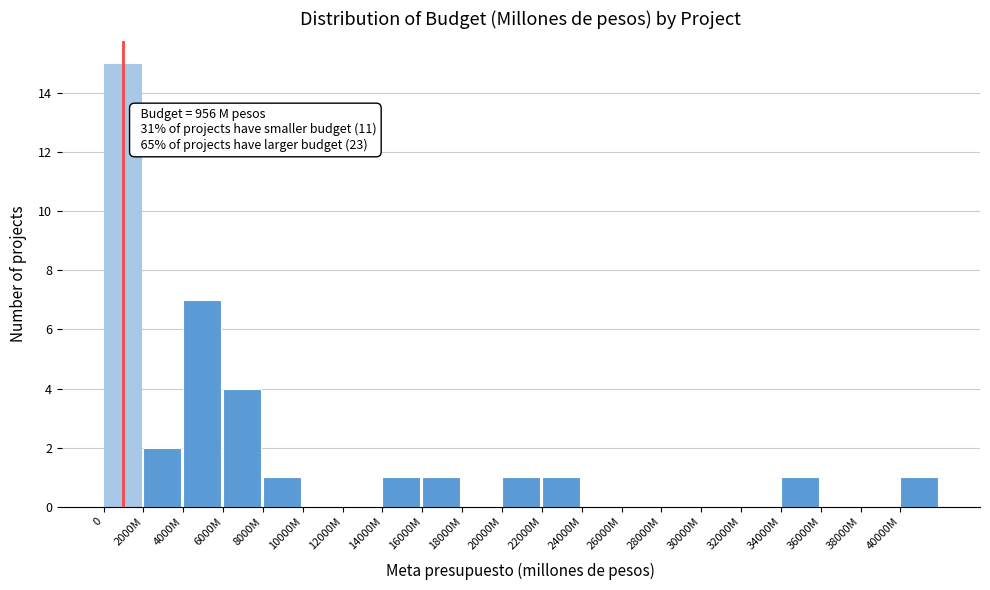

Reading left to right, extract all data points from this chart.

0=15	2000M=2	4000M=7	6000M=4	8000M=1	10000M=0	12000M=0	14000M=1	16000M=1	18000M=0	20000M=1	22000M=1	24000M=0	26000M=0	28000M=0	30000M=0	32000M=0	34000M=1	36000M=0	38000M=0	40000M=1